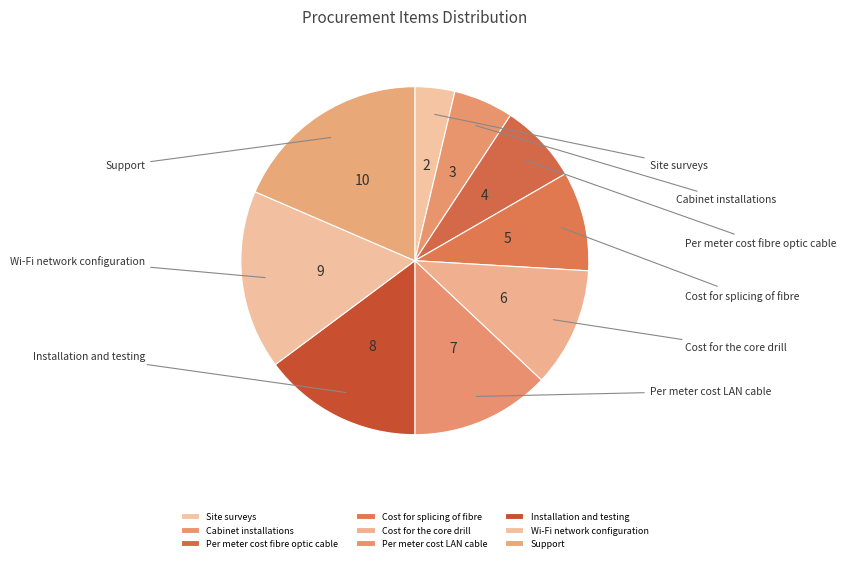

Which has a higher value, Installation and testing or Cost for splicing of fibre?

Installation and testing